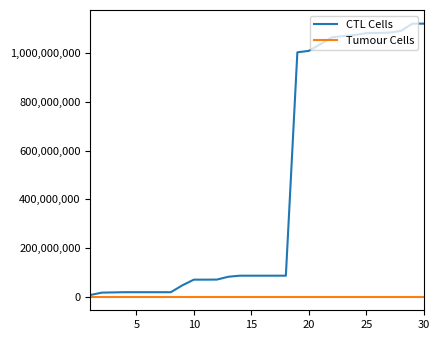

Which series has the largest range (max minus min)?

CTL Cells